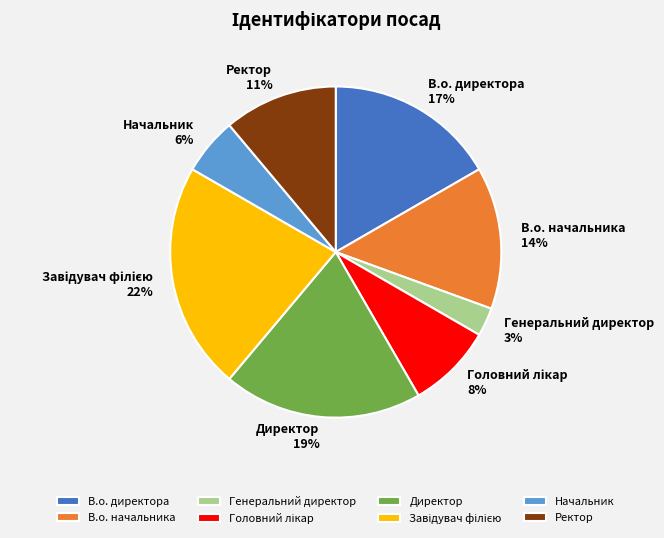

Between Директор and Начальник, which is larger?

Директор